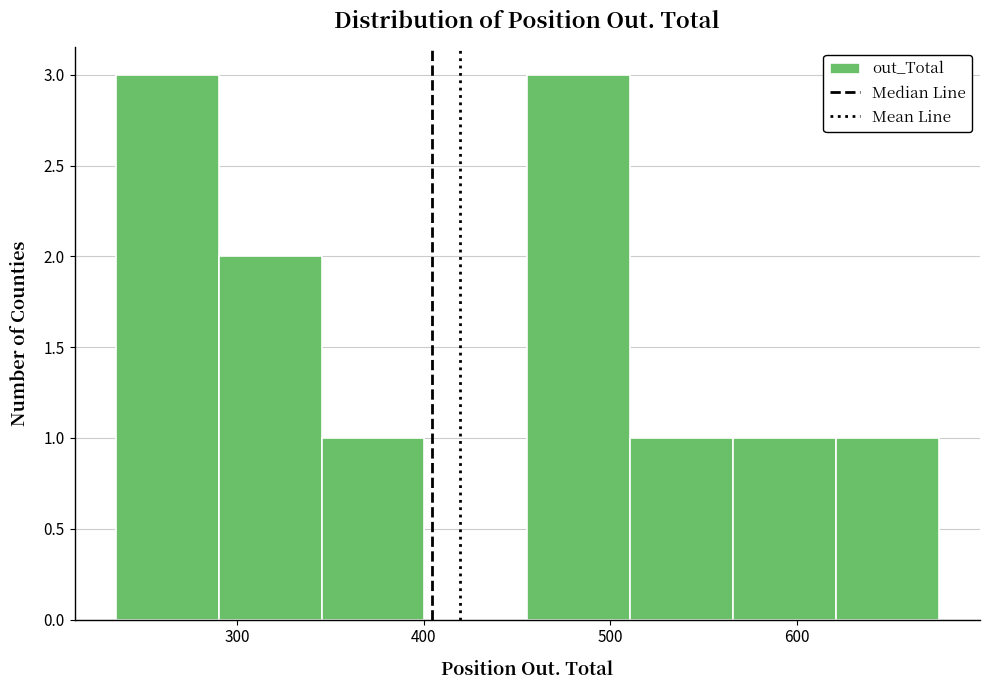

Reading left to right, transcribe this chart: for each bar, give the range it covers on the x-axis and its height. Neither the bar edges nor the heights are printed on the chart, so give them approximately, as read against the axes.

240 to 290: 3
290 to 350: 2
350 to 400: 1
400 to 460: 0
460 to 510: 3
510 to 570: 1
570 to 620: 1
620 to 680: 1